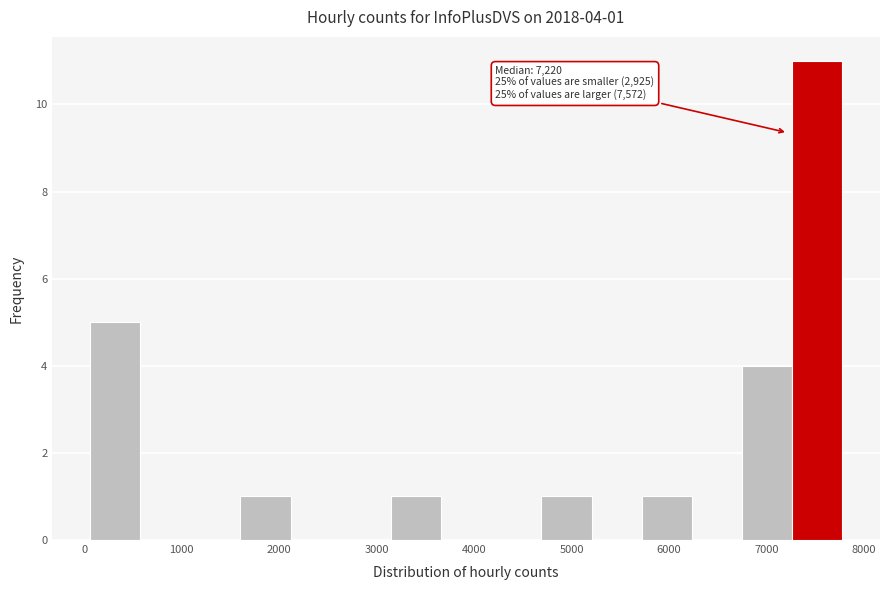

Which range on the x-axis has the tallest bar?

7300 to 7800